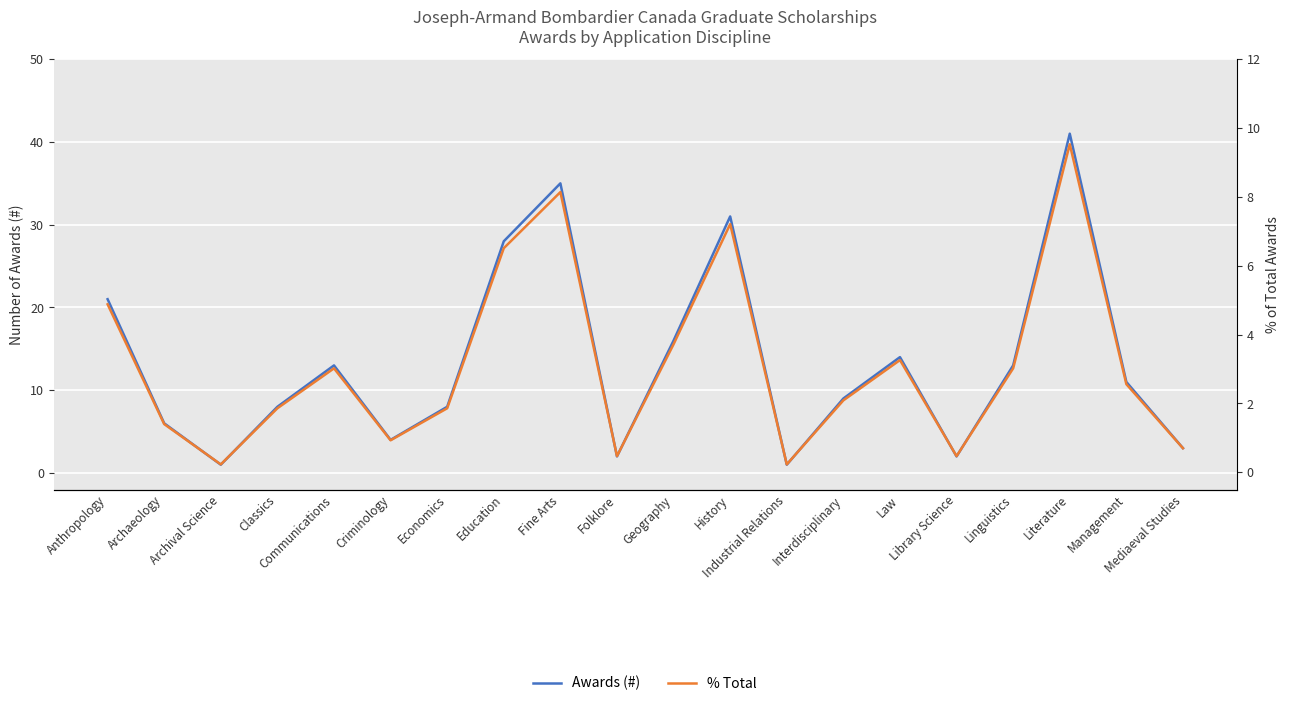

How many lines are shown in the chart?

2